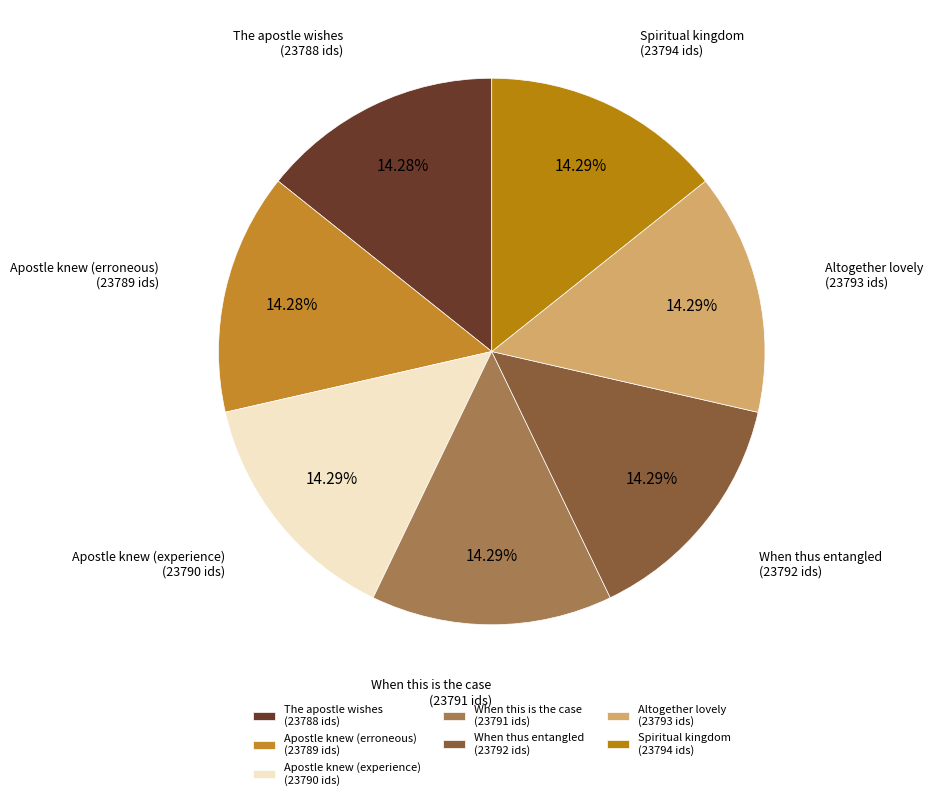

Do When this is the case (23791 ids) and Altogether lovely (23793 ids) together represent more than half of the pie?

No